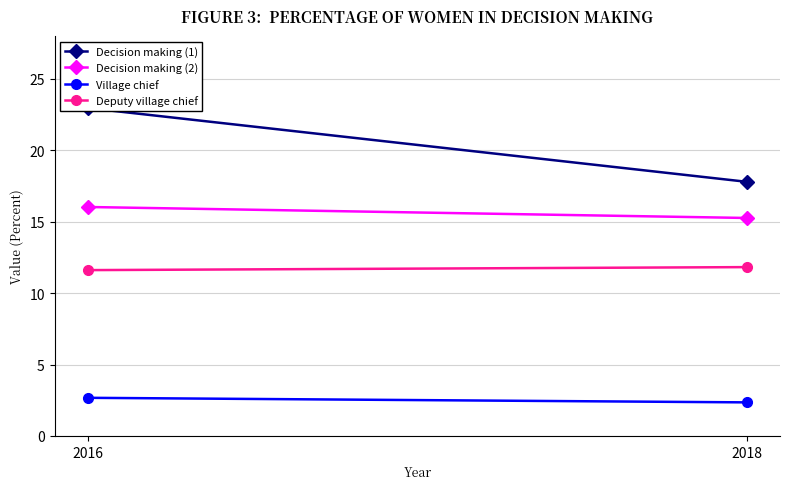

How many data points in Decision making (1) are less than 22?

1